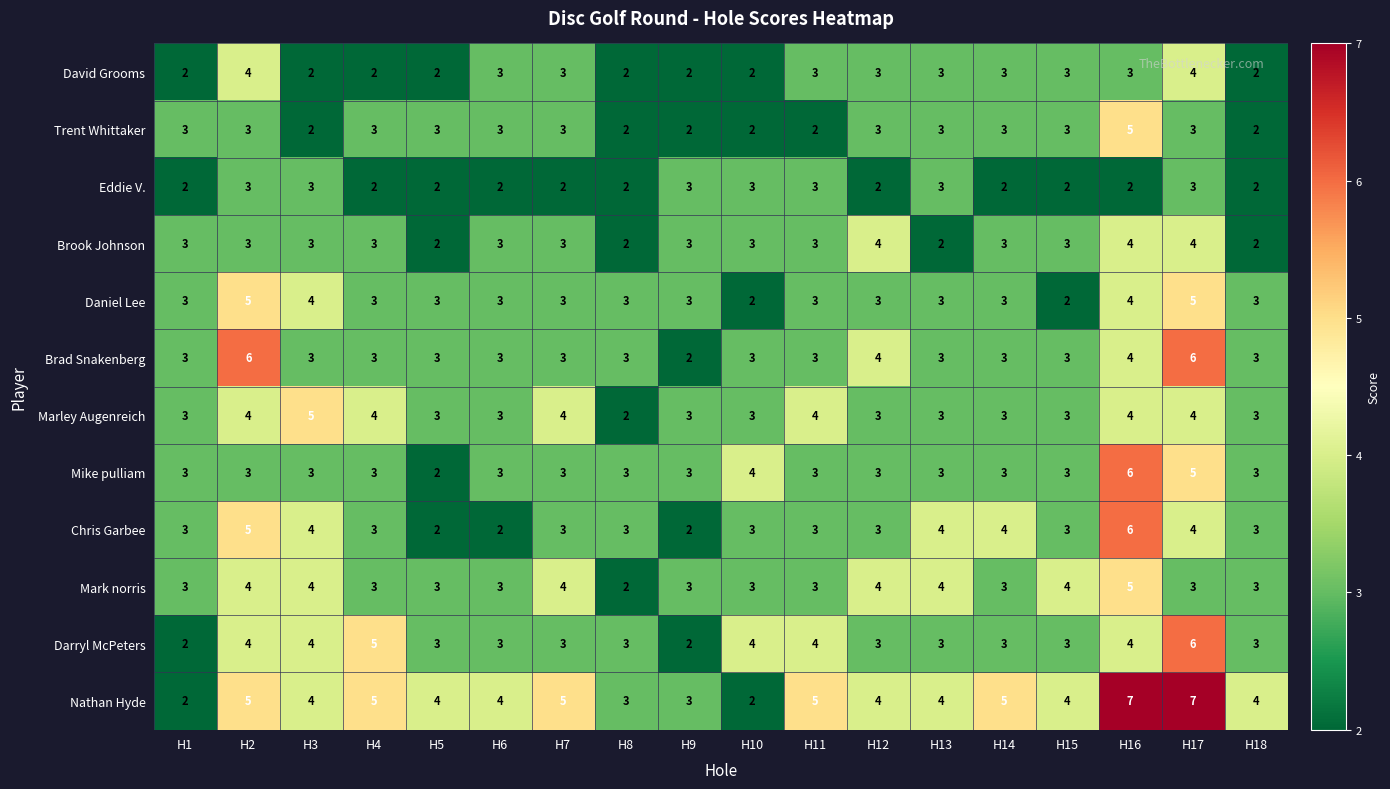

Is it true that Chris Garbee equals 3 at H6?

False